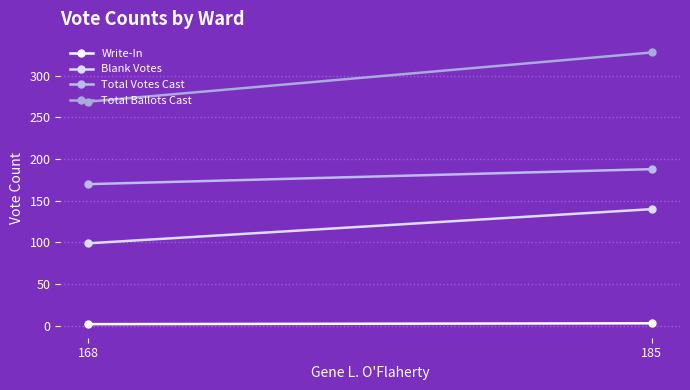

The value of Total Ballots Cast at 168 is 269. True or false?

True